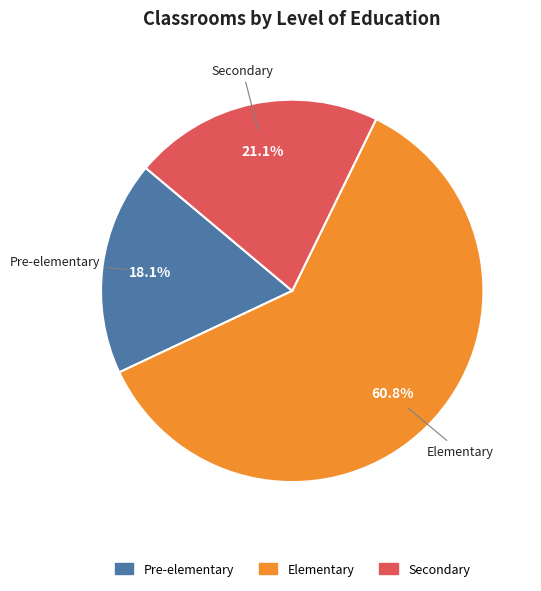

What is the smallest slice in the pie chart?

Pre-elementary